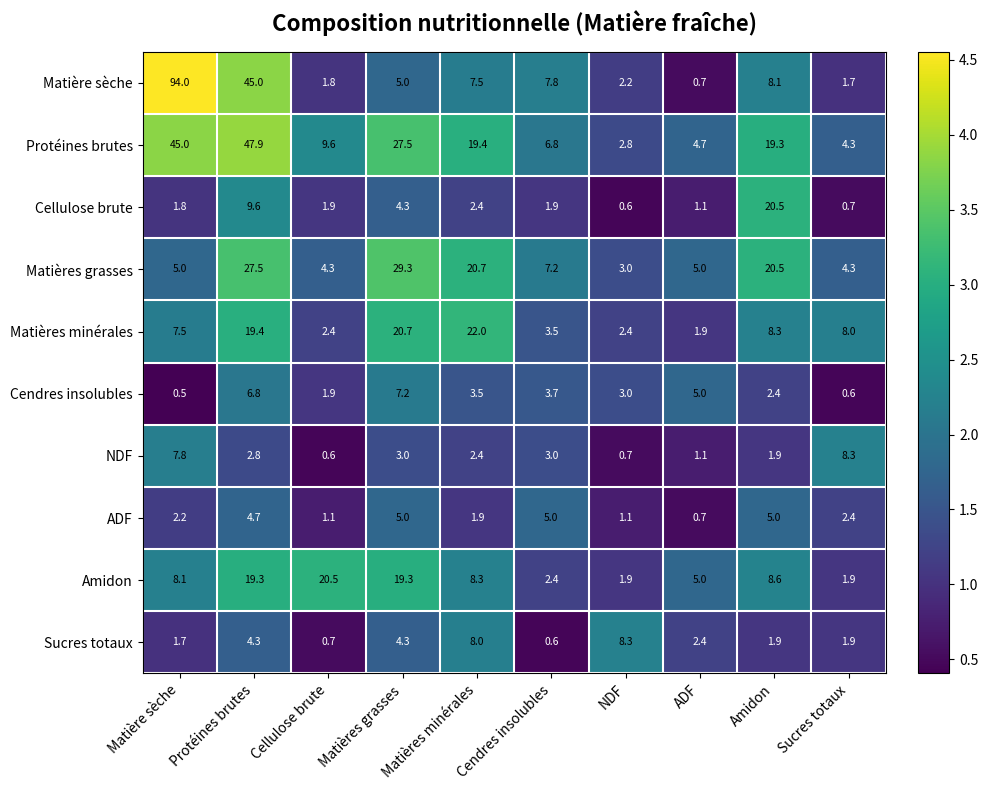

Between Protéines brutes and ADF, which series saw the biggest shift?

Matière sèche